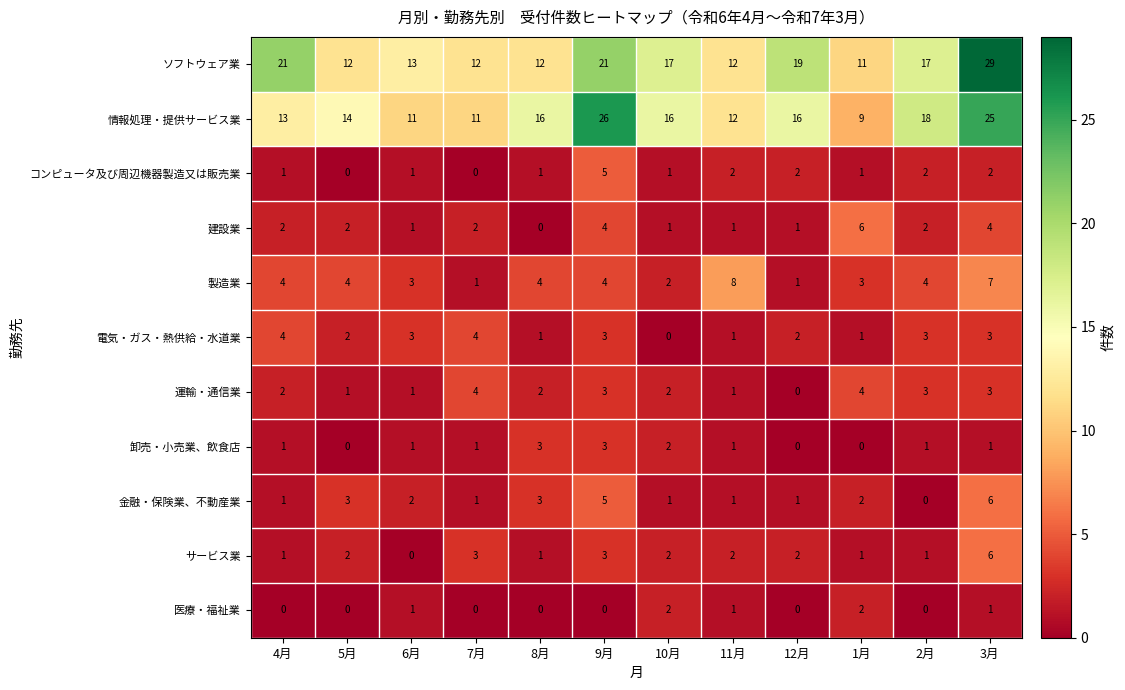

Which category has the highest value across all series?

3月